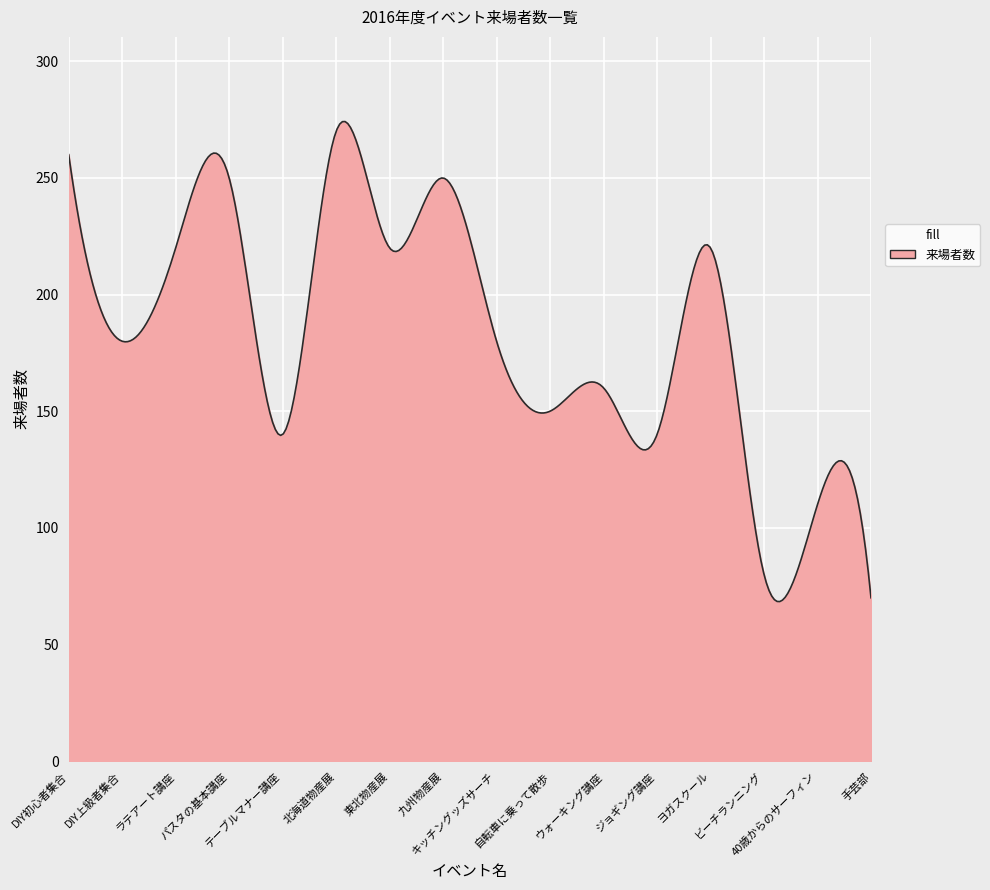

How many lines are shown in the chart?

1